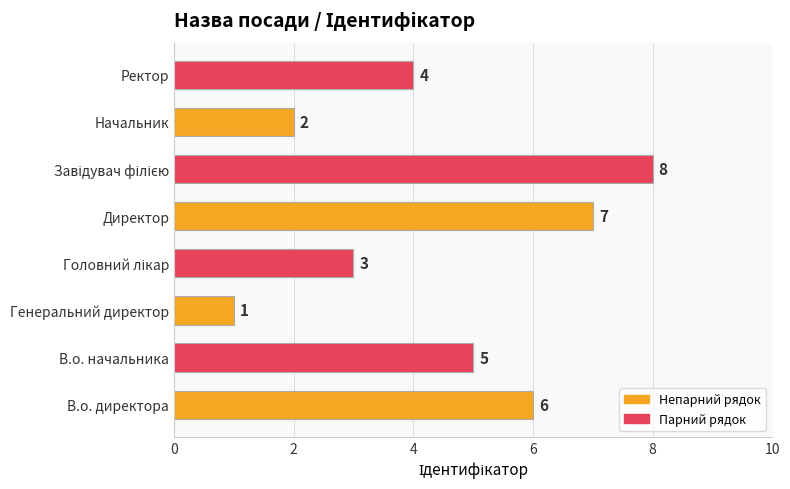

The value at В.о. начальника is 9. True or false?

False